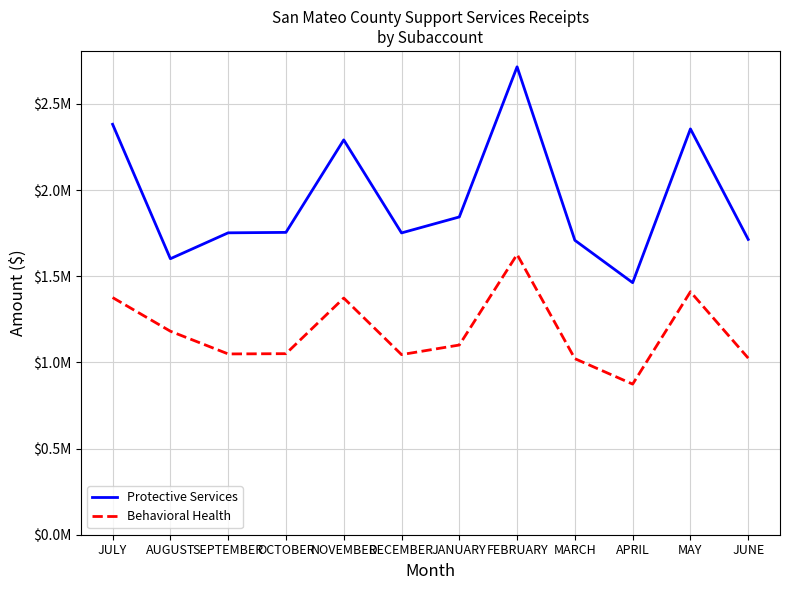

Does the chart display data point markers on the line(s)?

No